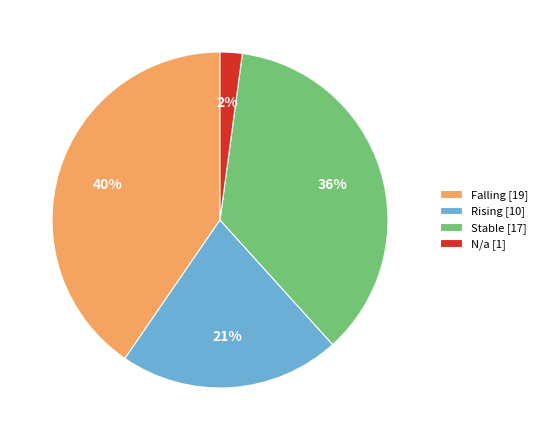

Does N/a [1] represent more than half of the total?

No